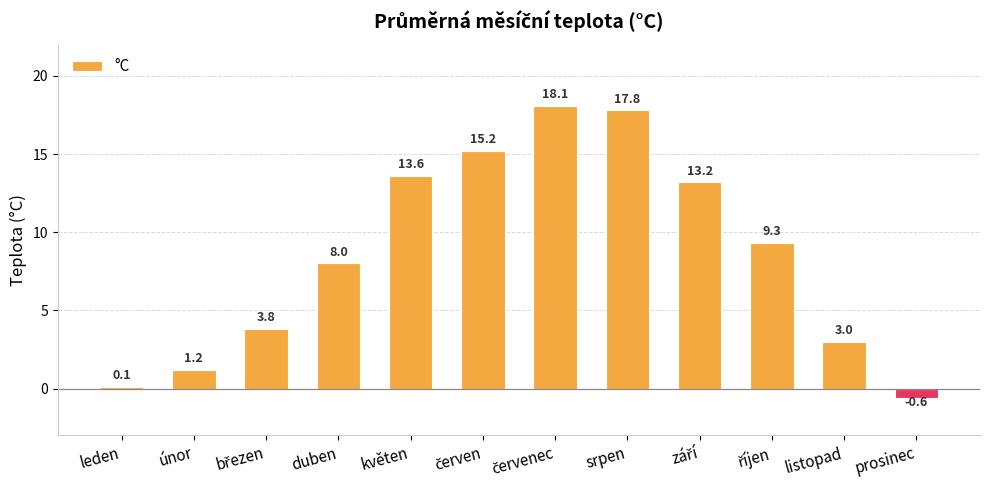

How many bars are there in total?

12